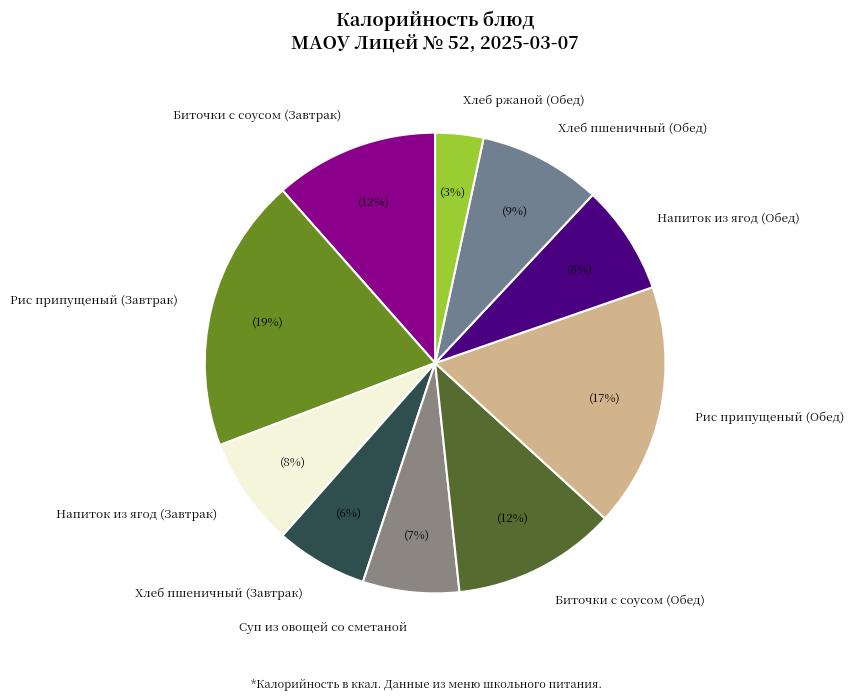

Between Хлеб пшеничный (Завтрак) and Хлеб ржаной (Обед), which is larger?

Хлеб пшеничный (Завтрак)